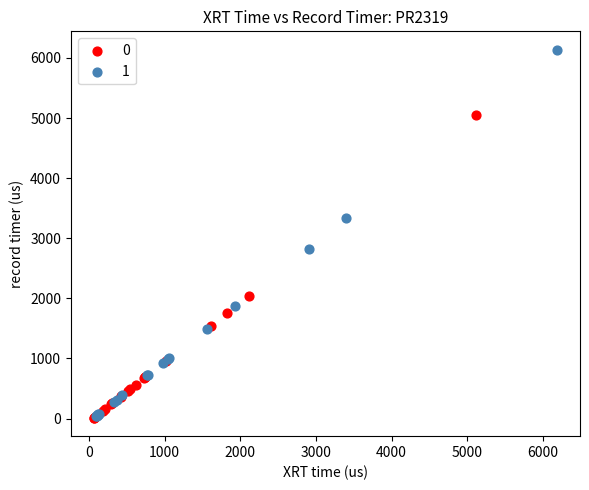

Which series contains the highest Y value?

1